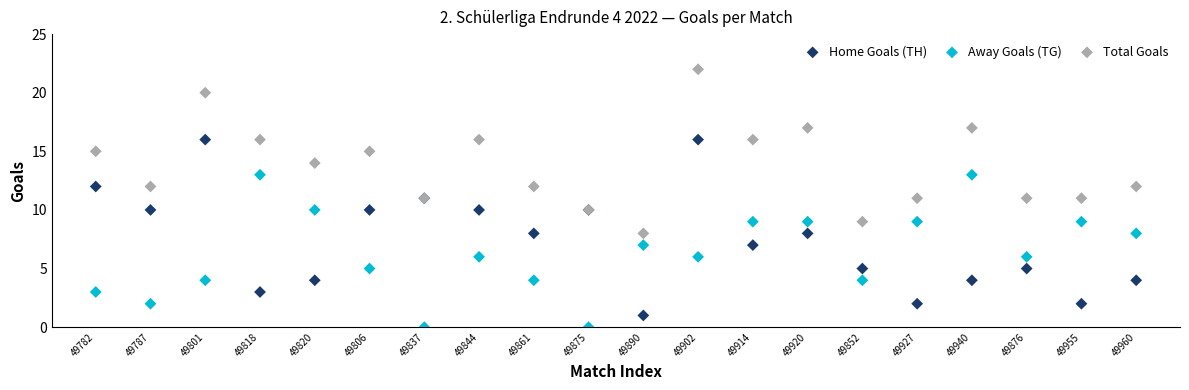

Which series has the largest Y range (max minus min)?

Home Goals (TH)